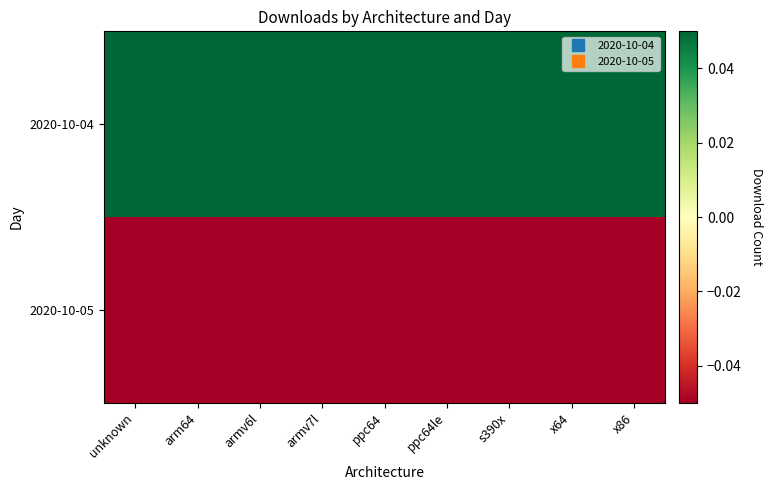

Count the number of data series in this chart.

2